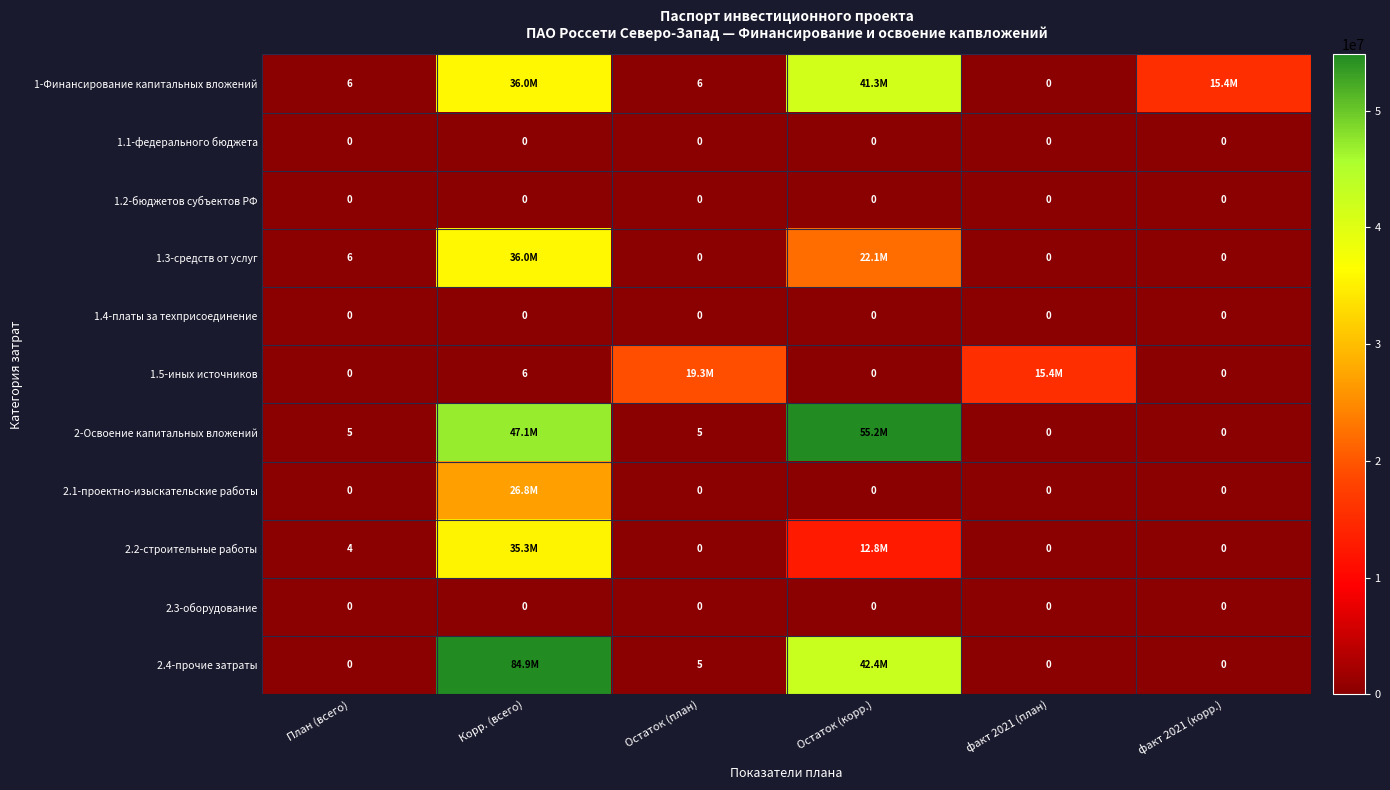

The 2.4-прочие затраты series shows 2 at Остаток (план). True or false?

False